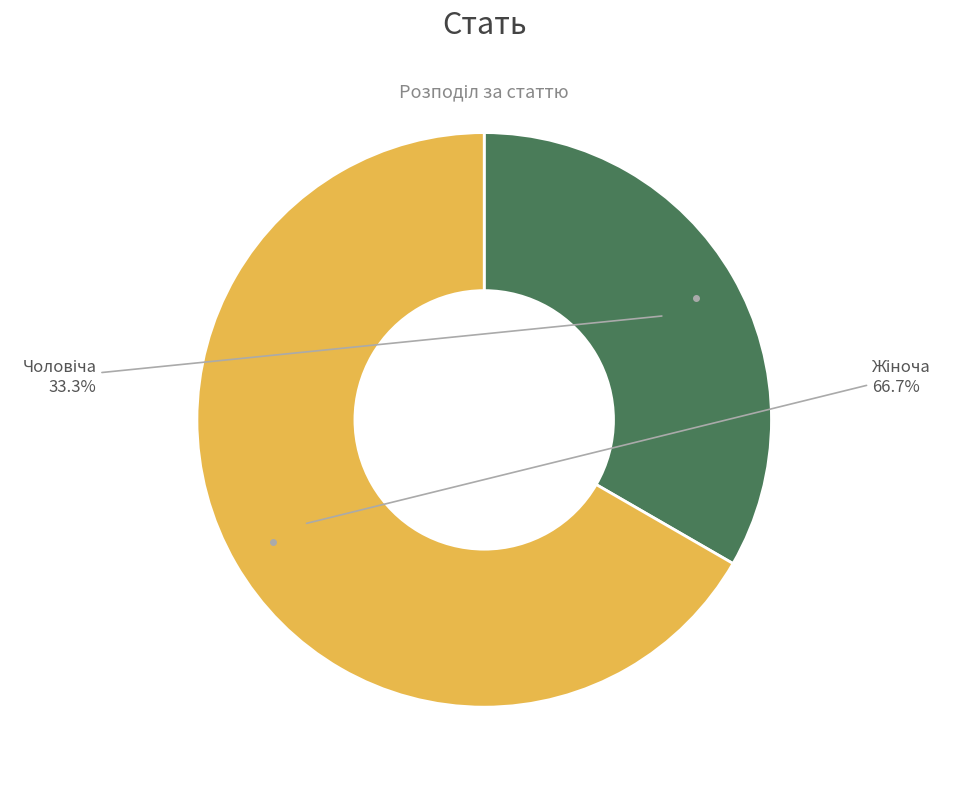

Is there any slice that represents more than half of the pie?

Yes